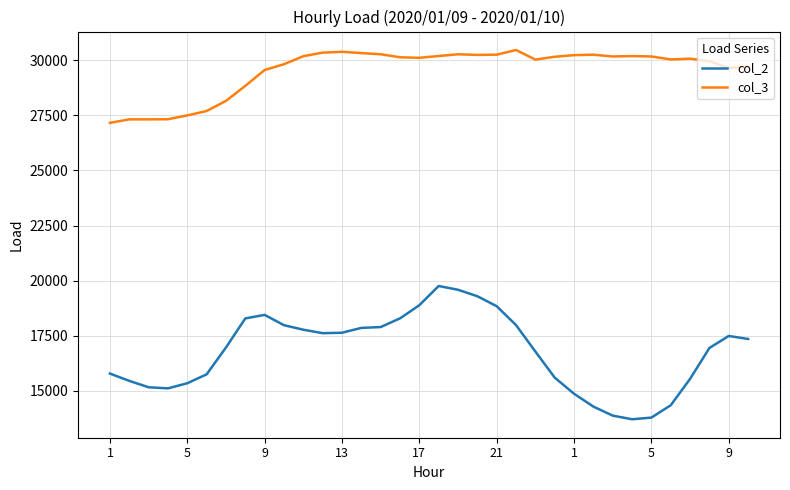

How many lines are shown in the chart?

2